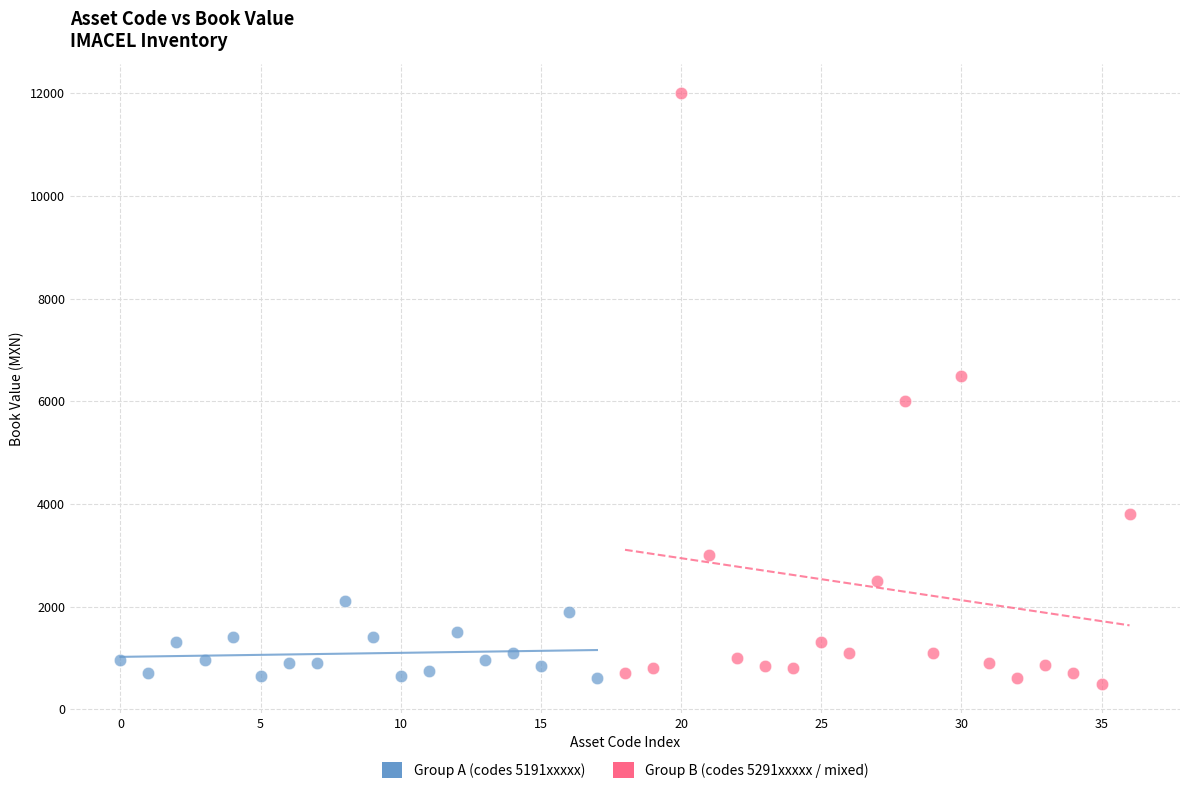

Which series has the widest spread of Y values?

Group B (codes 5291xxxxx / mixed)